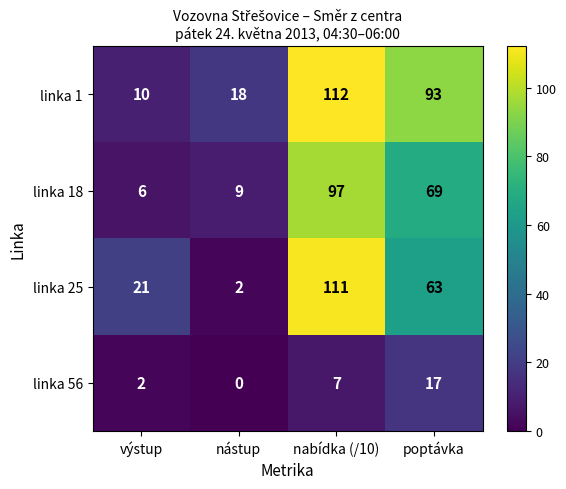

What is the average value of the linka 1 series?

58